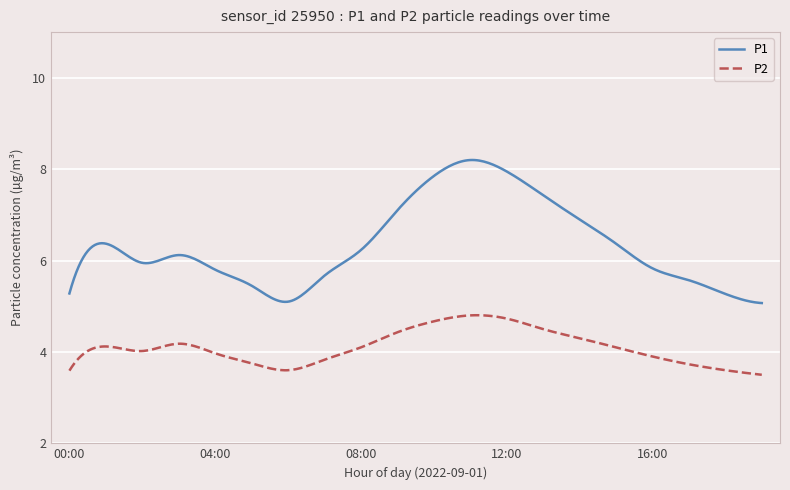

Rank the series by their maximum value, from lowest to highest.

P2, P1